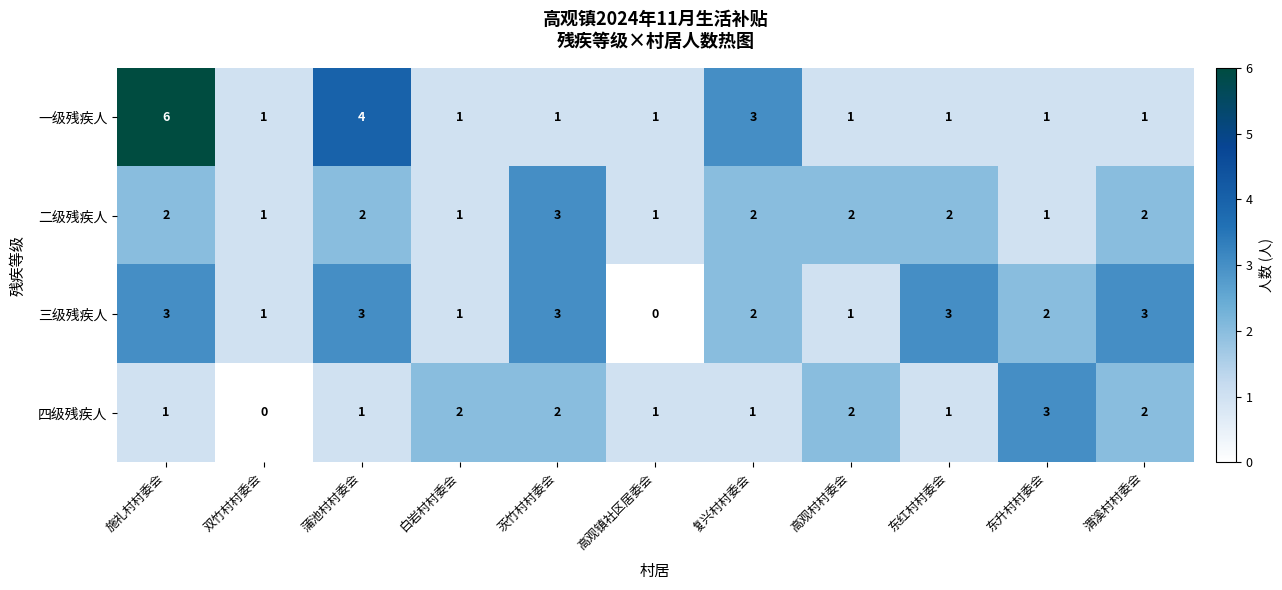

Which series has the largest range (max minus min)?

一级残疾人